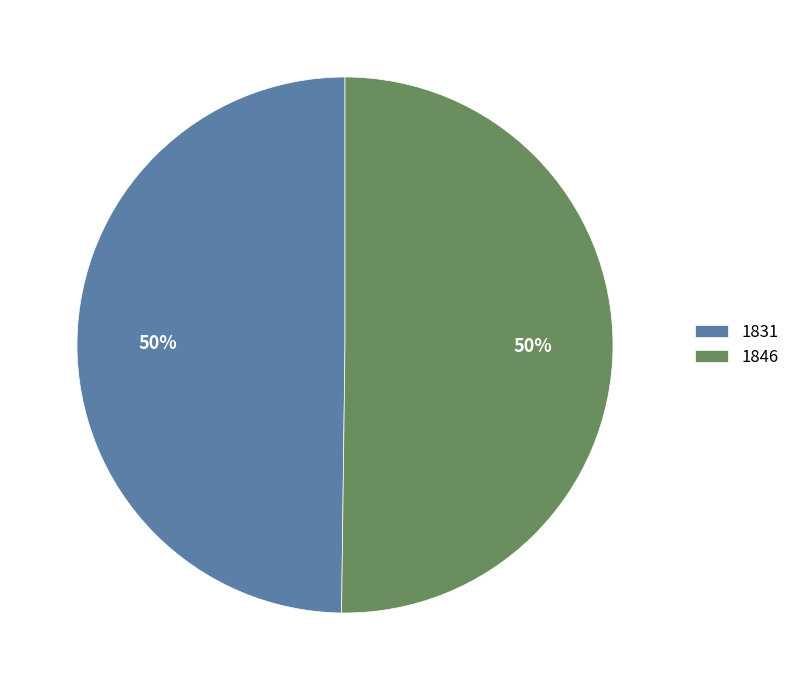

Approximately how many times larger is the value at 1831 compared to 1846?

1.0